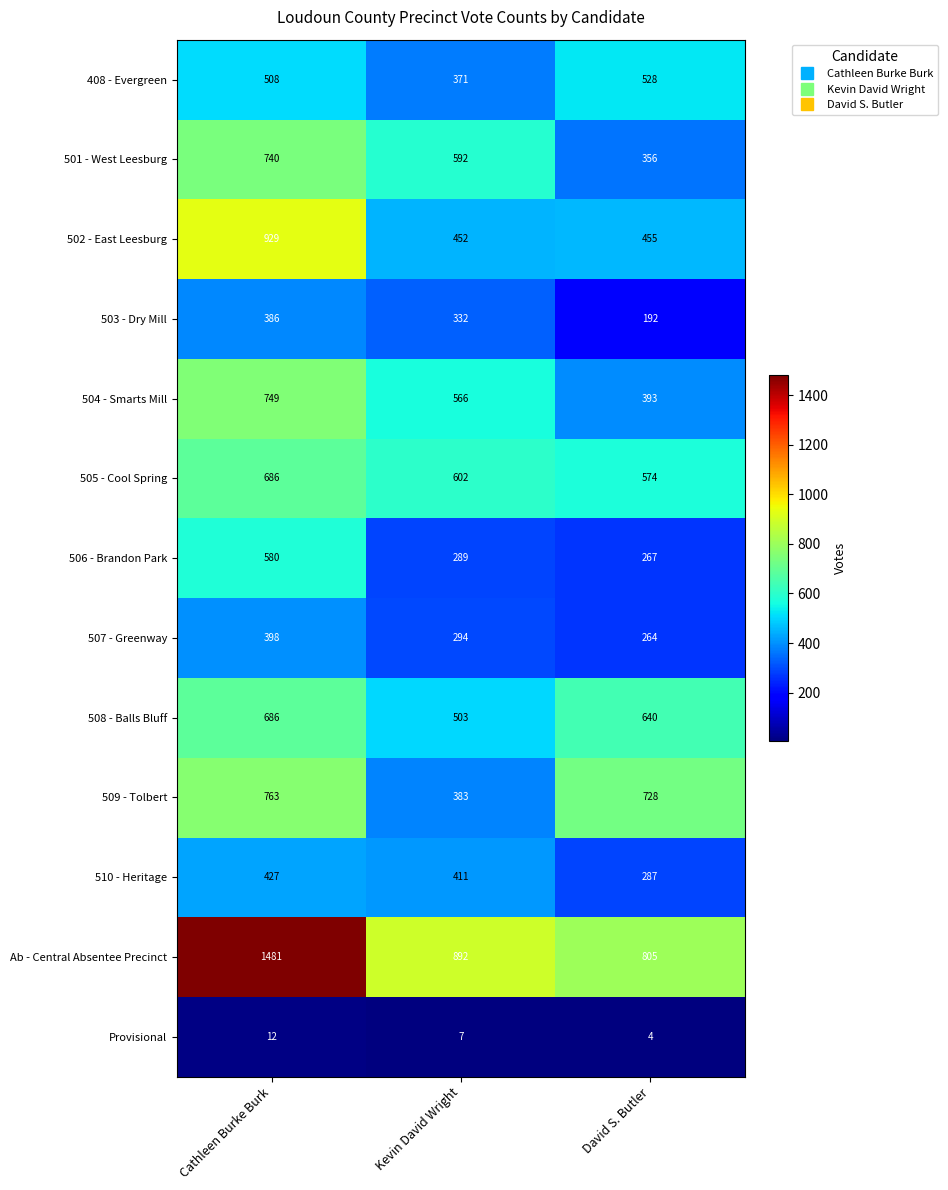

The 507 - Greenway series shows 500 at Kevin David Wright. True or false?

False